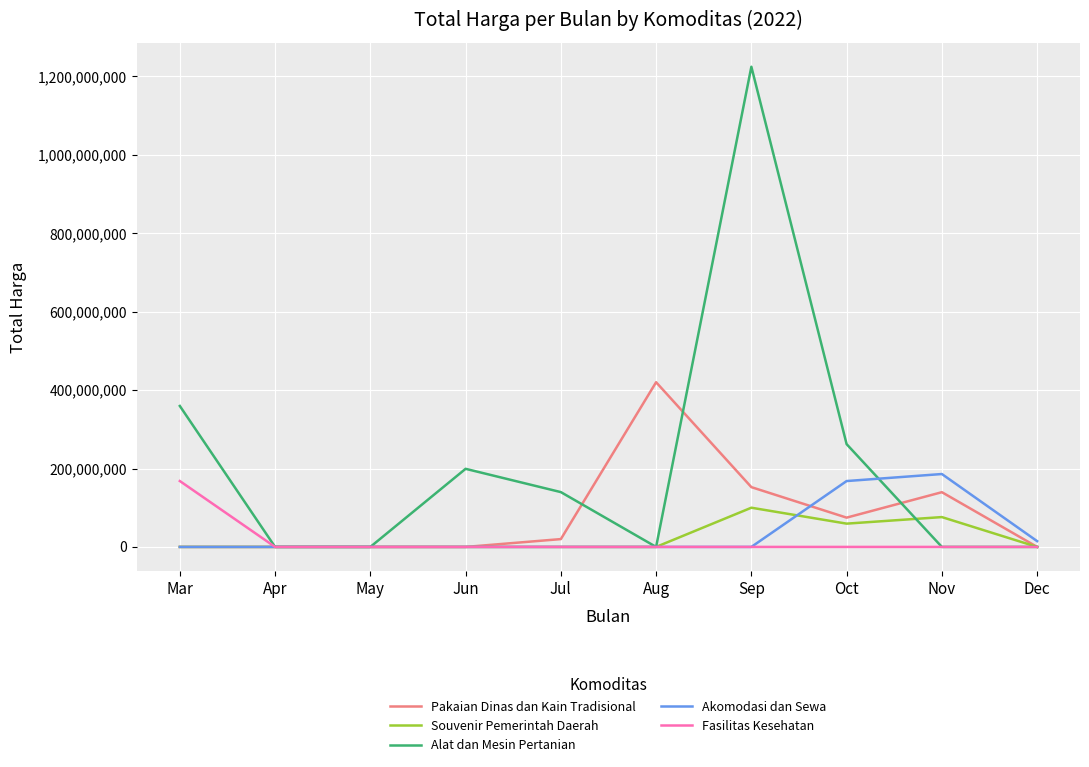

What are all the series names shown in the legend?

Pakaian Dinas dan Kain Tradisional, Souvenir Pemerintah Daerah, Alat dan Mesin Pertanian, Akomodasi dan Sewa, Fasilitas Kesehatan